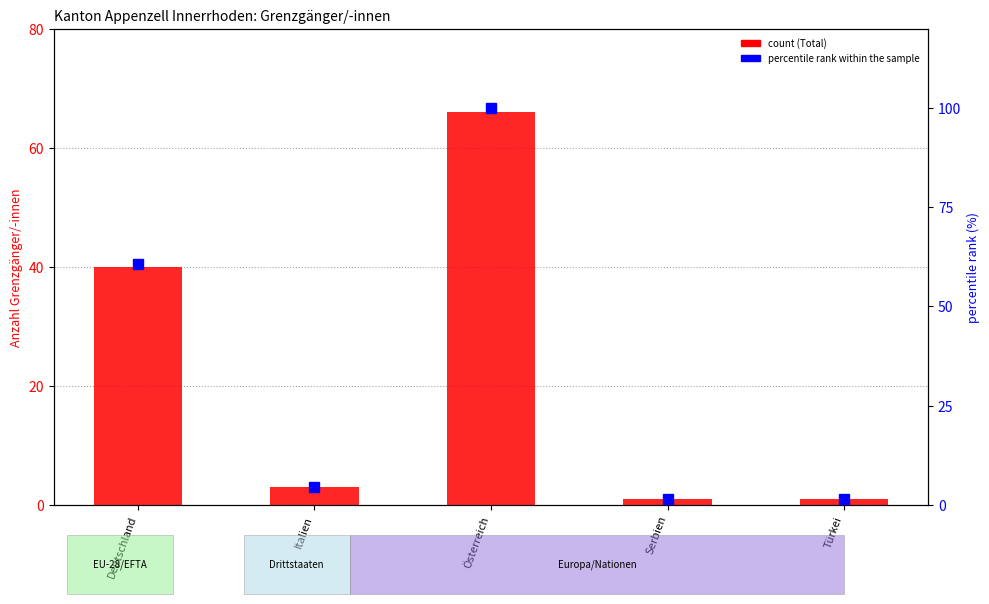

At which category is the sum across all series the highest?

Österreich